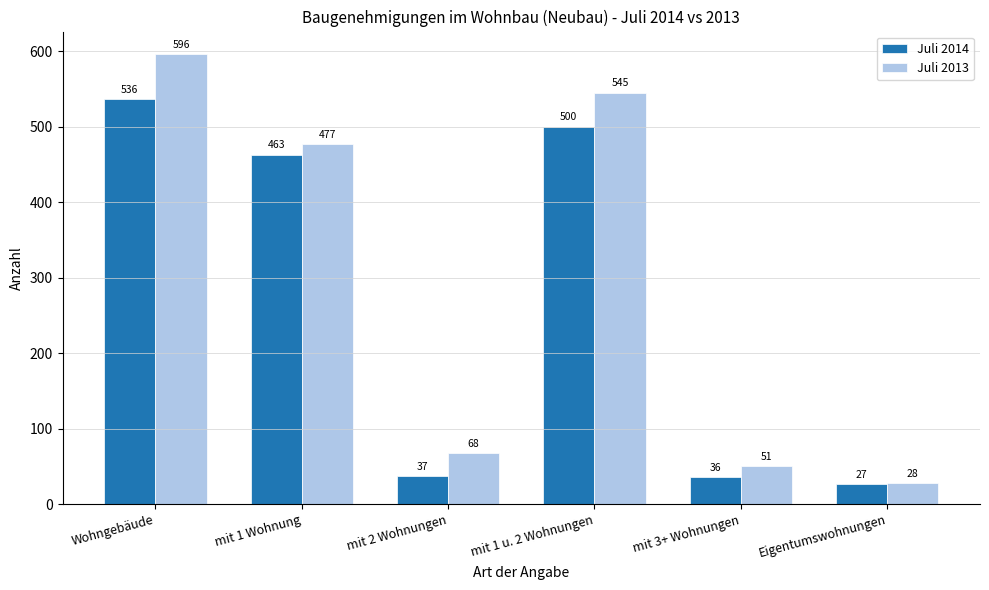

Which label corresponds to the smallest value in the chart?

Eigentumswohnungen